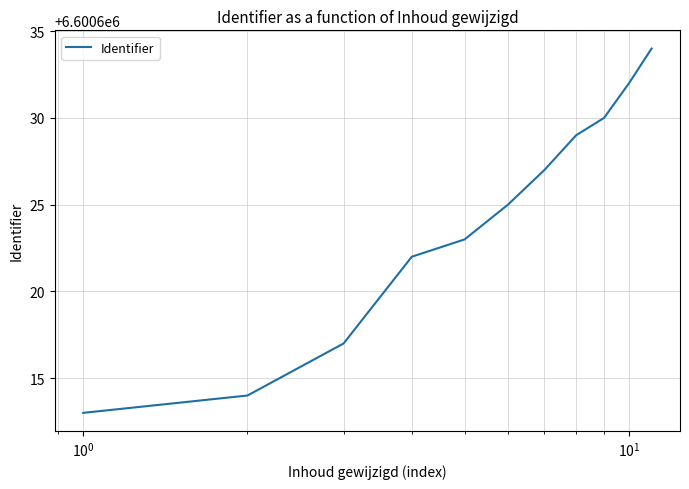

What is the difference between the maximum and minimum values?

21